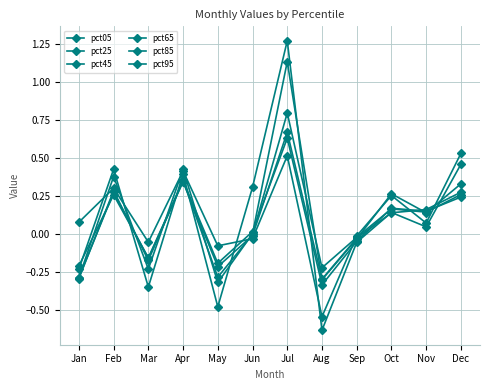

At which label is pct65 closest to 0?

Jun